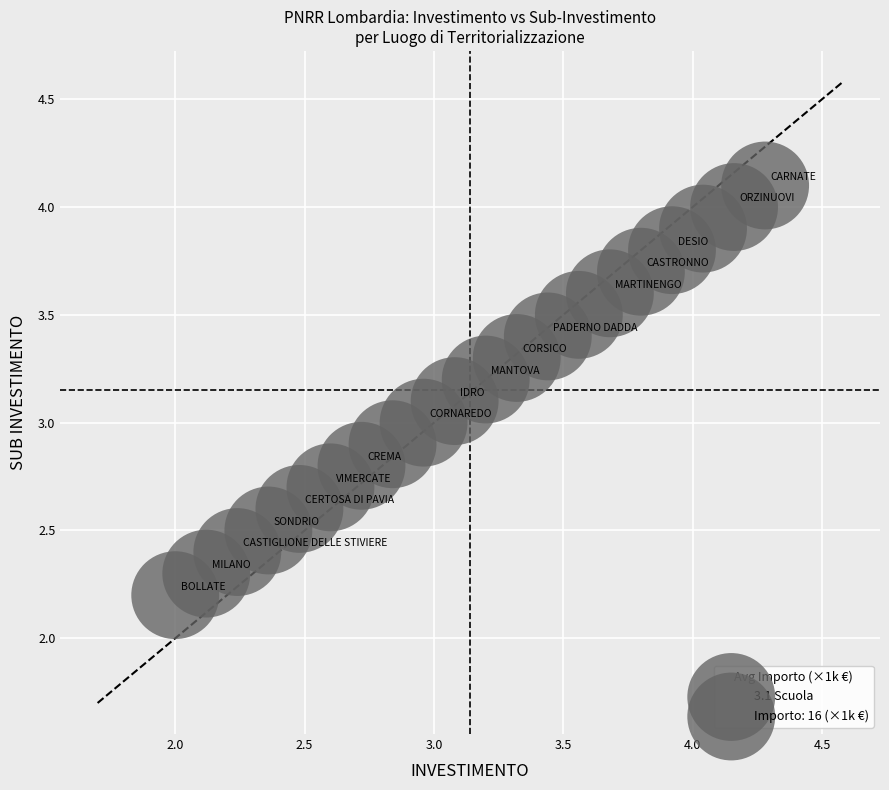

What is the range of Y values (max minus min)?

1.9